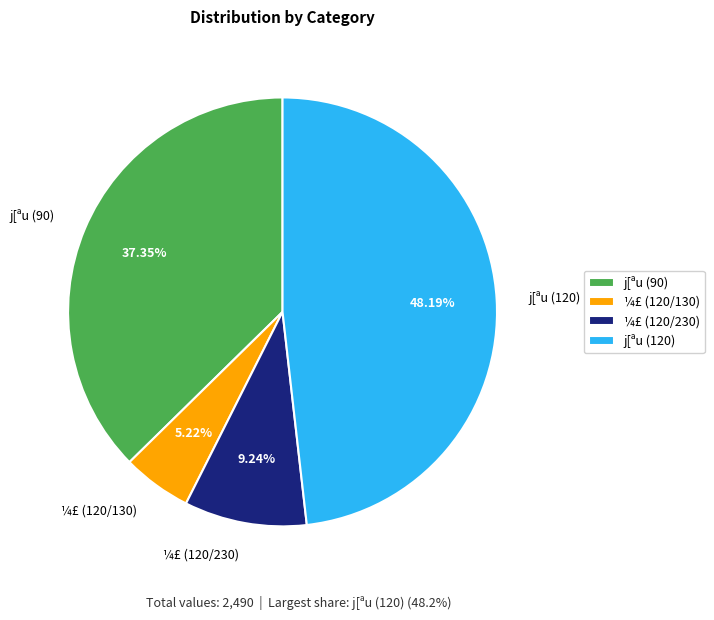

Is it true that j[ªu (120) is 48% of the pie?

True